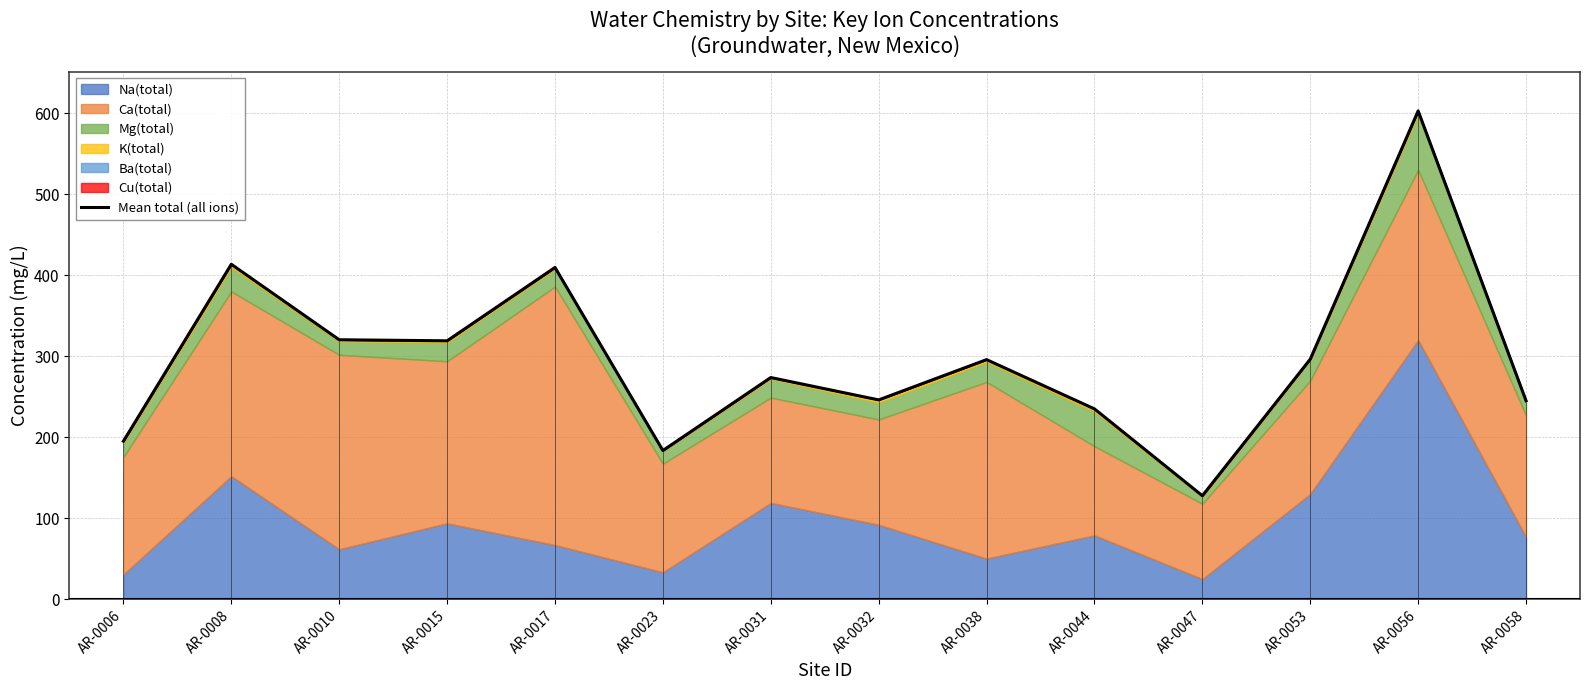

What is the total value across all series at AR-0008?

413.5